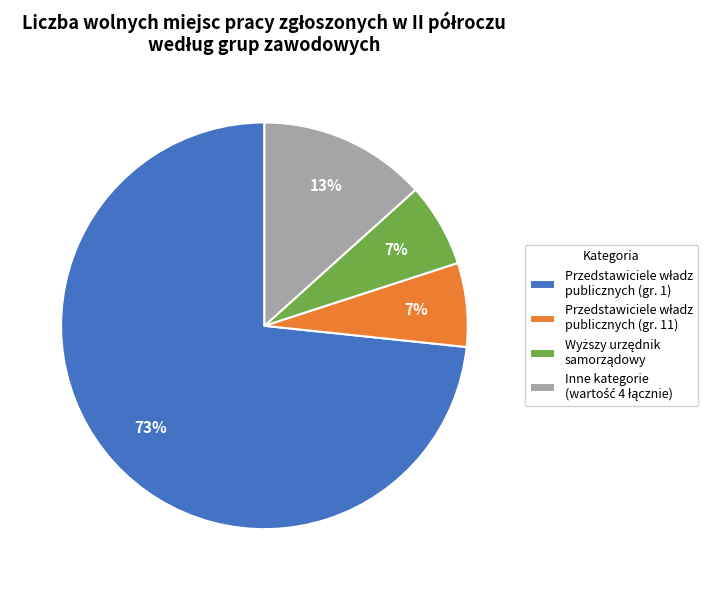

Is there a majority slice in this chart?

Yes